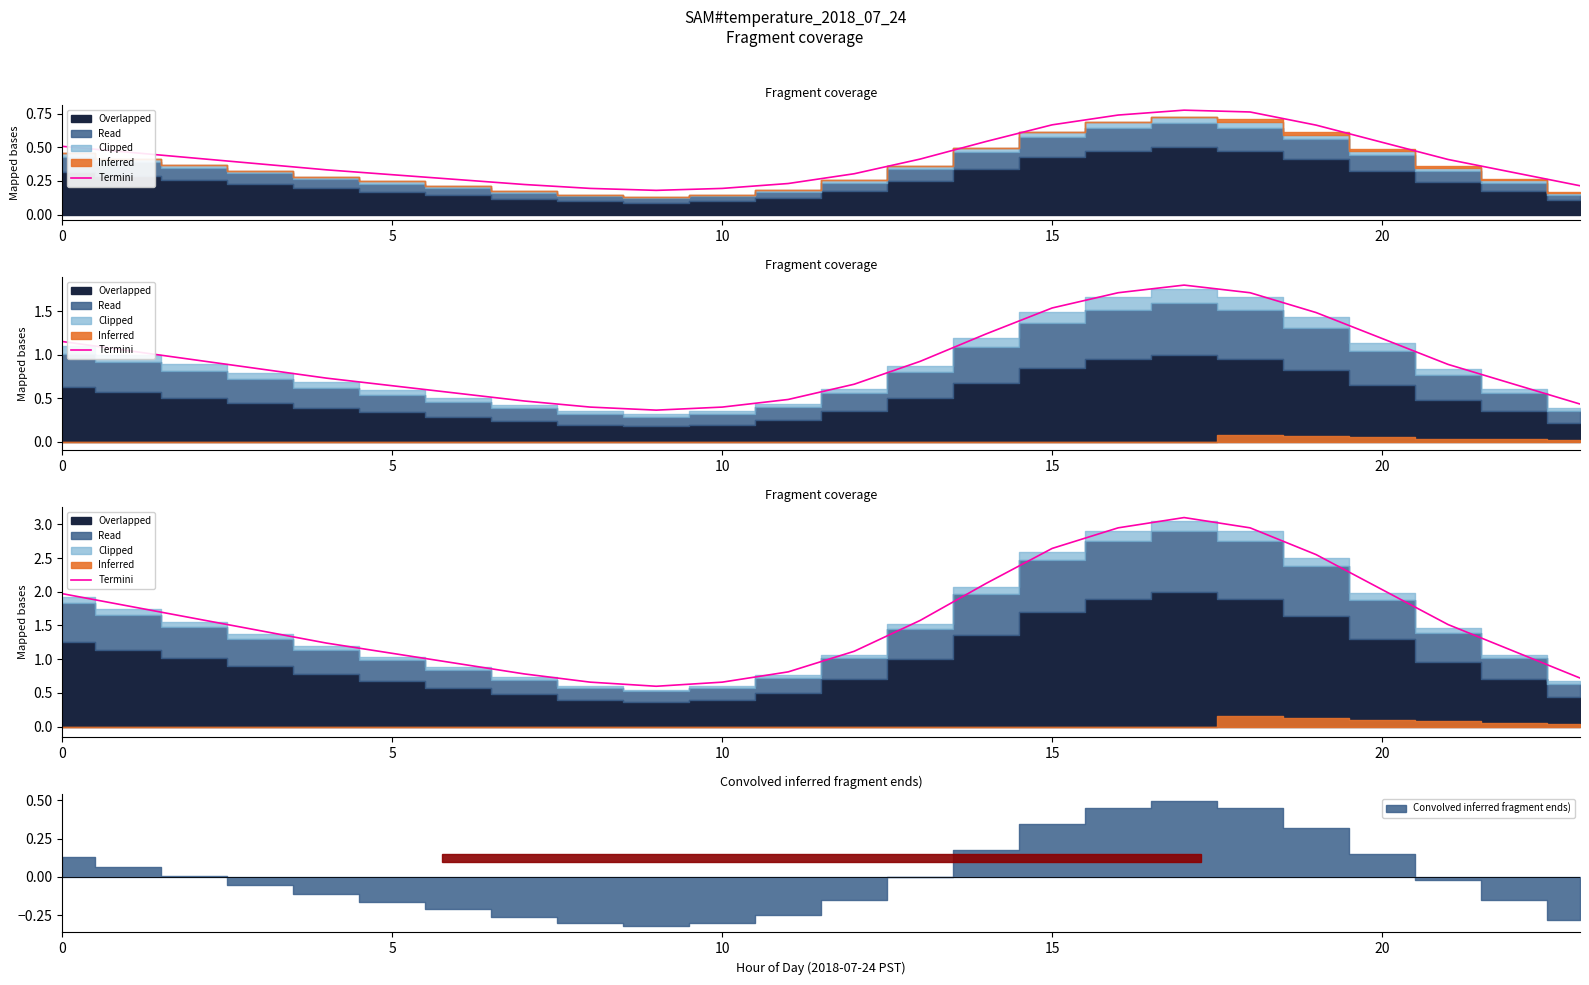

What is the difference between the maximum and second lowest values?

2.4